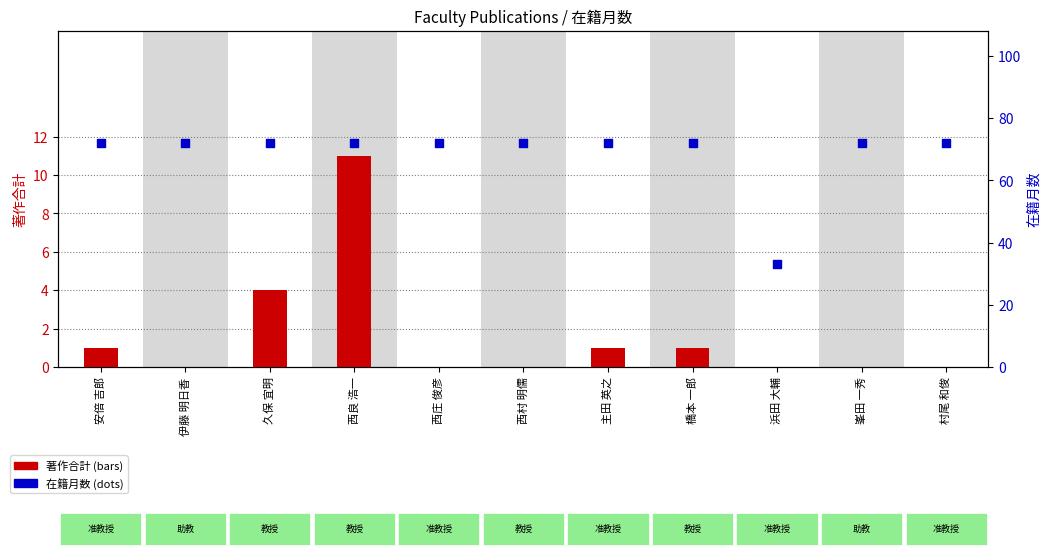

At which category is the sum across all series the highest?

西良 浩一